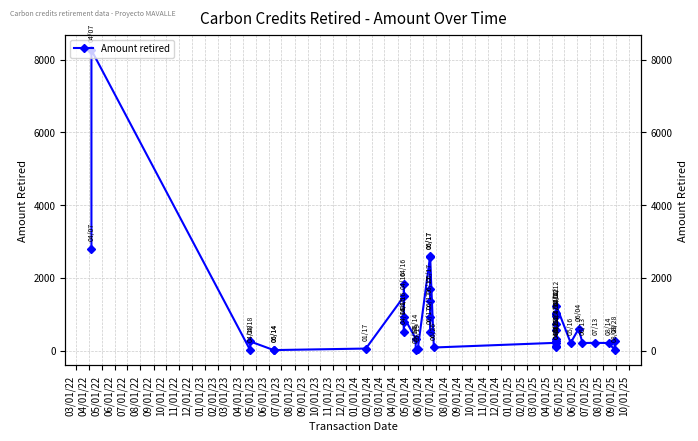

Which category has the highest value across all series?

04/01/22